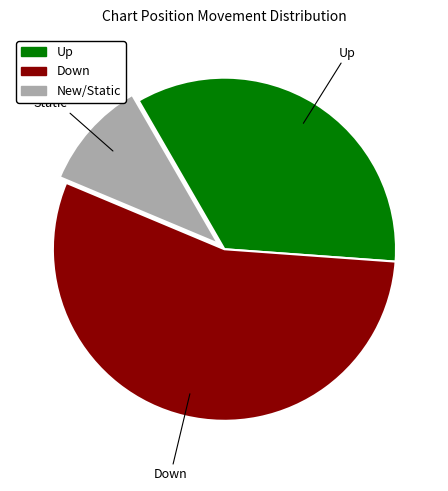

Does any single category account for the majority?

Yes